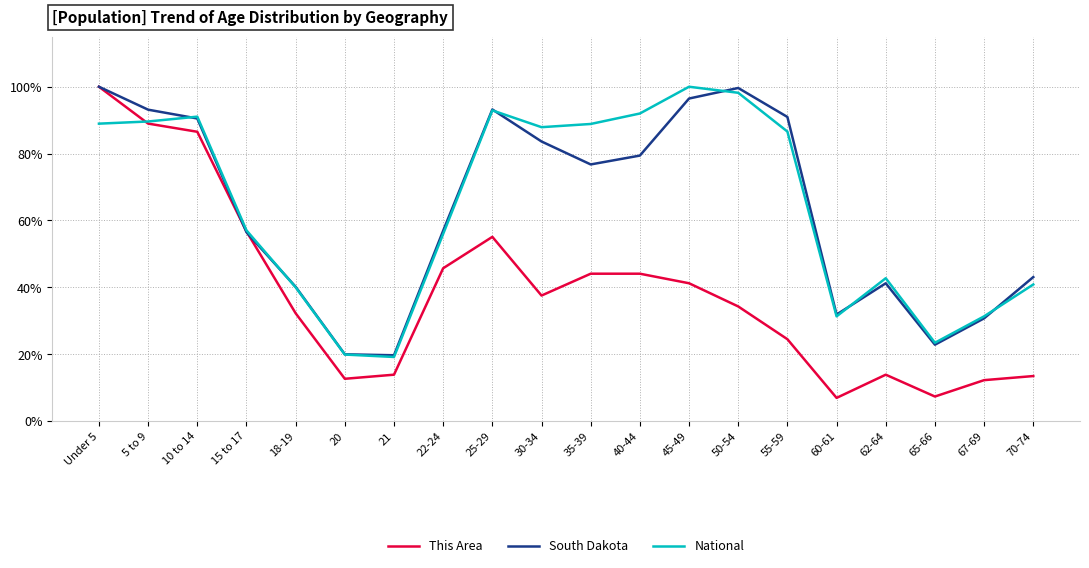

What are all the series names shown in the legend?

This Area, South Dakota, National